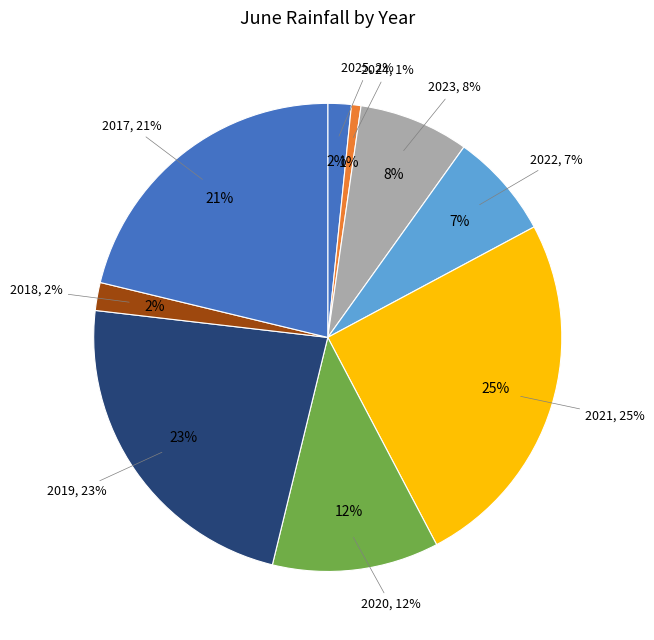

Is there any slice that represents more than half of the pie?

No